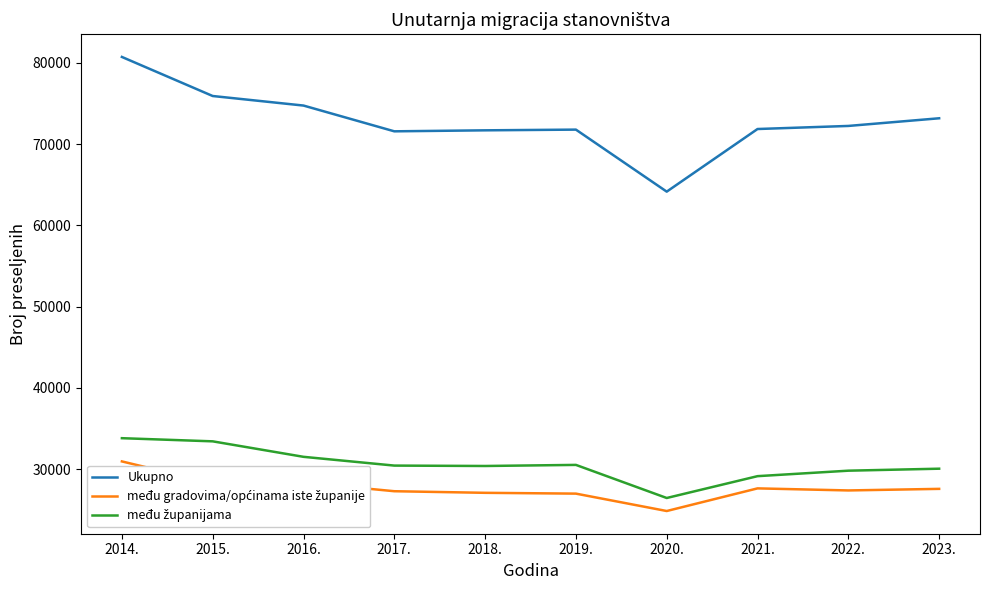

What is the difference between the Ukupno values at 2014. and 2019.?

8946